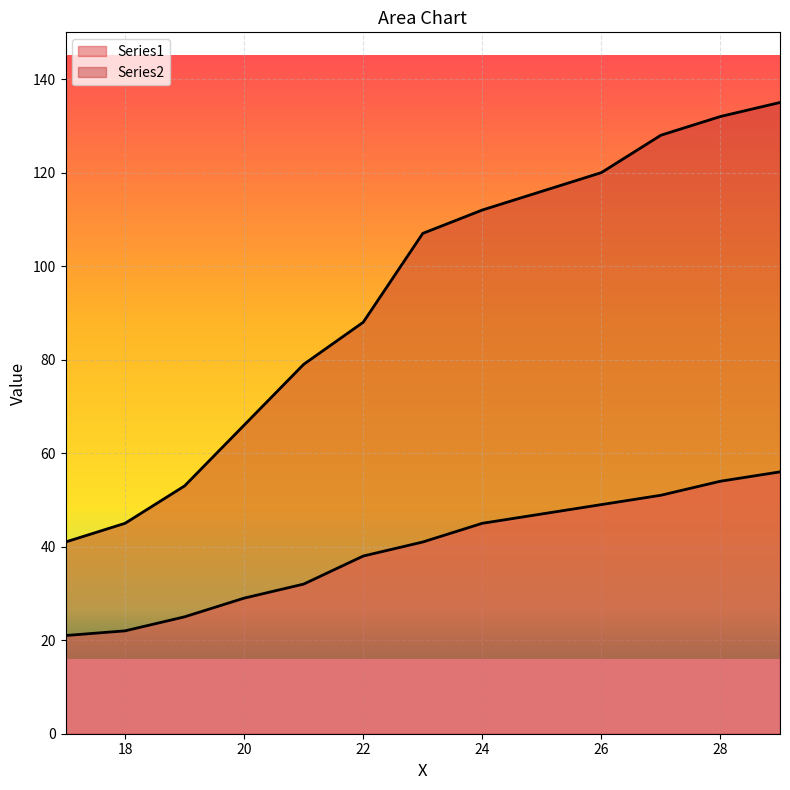

How many data points in Series1 are less than 41?

6